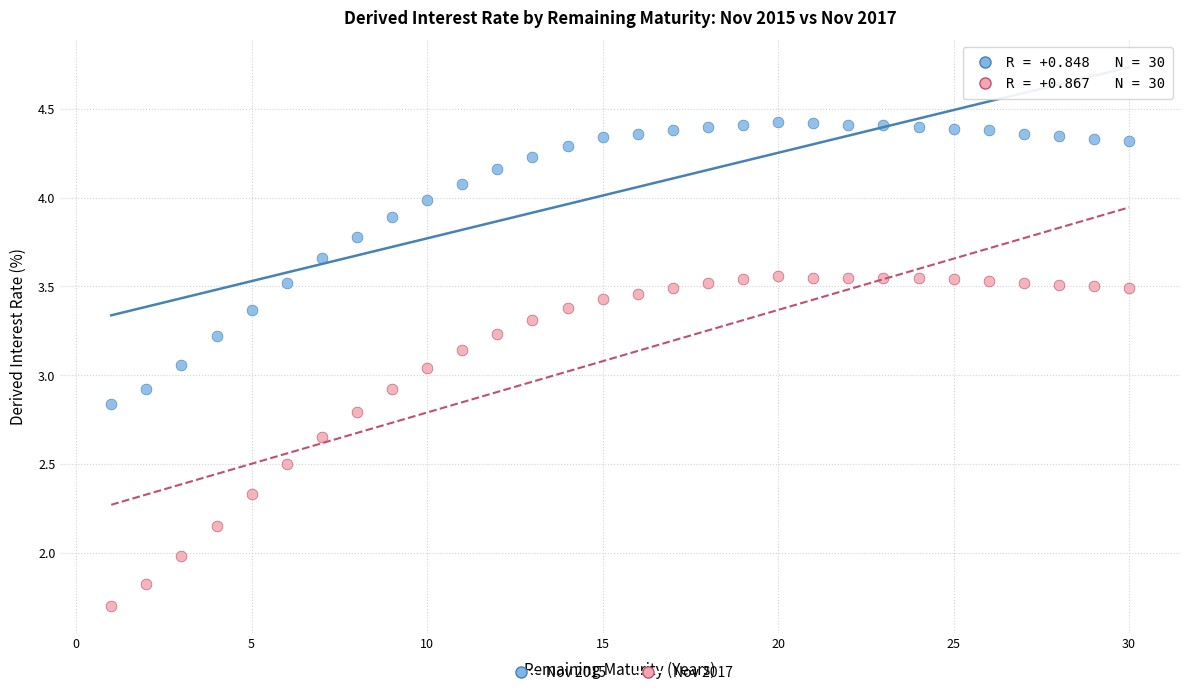

Across all data points, what is the range of X values (max minus min)?

29.0